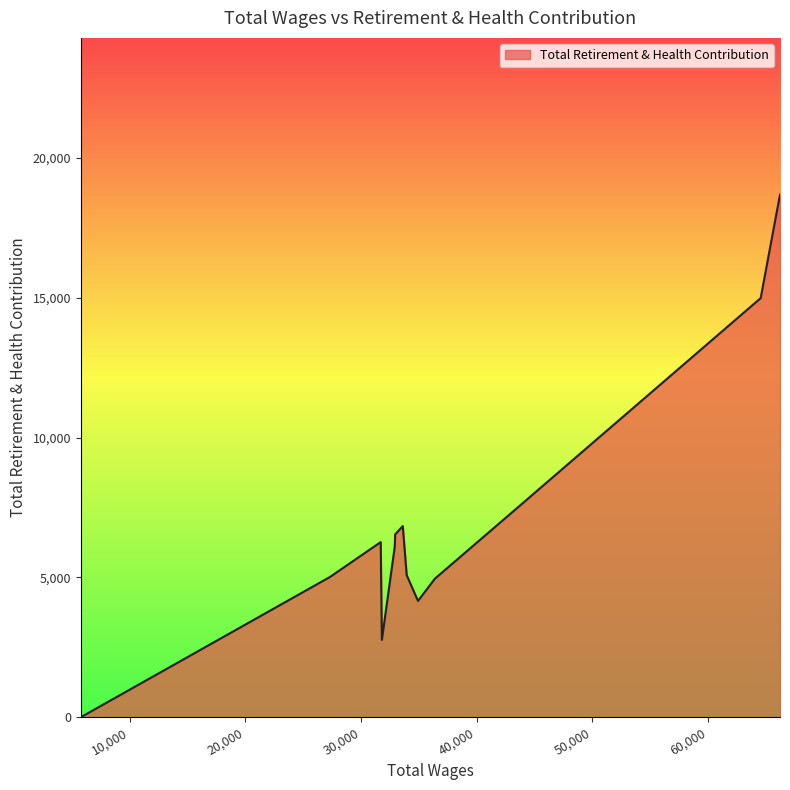

What is the greatest value displayed?

18689